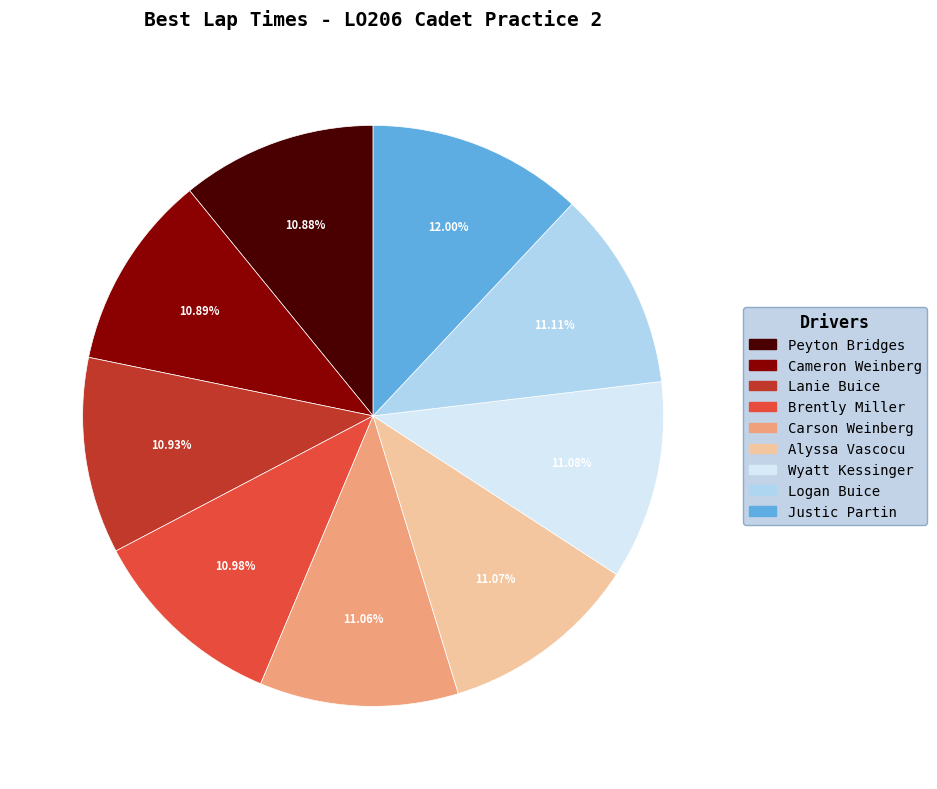

What is the ratio of the value at Carson Weinberg to the value at Justic Partin?

0.9